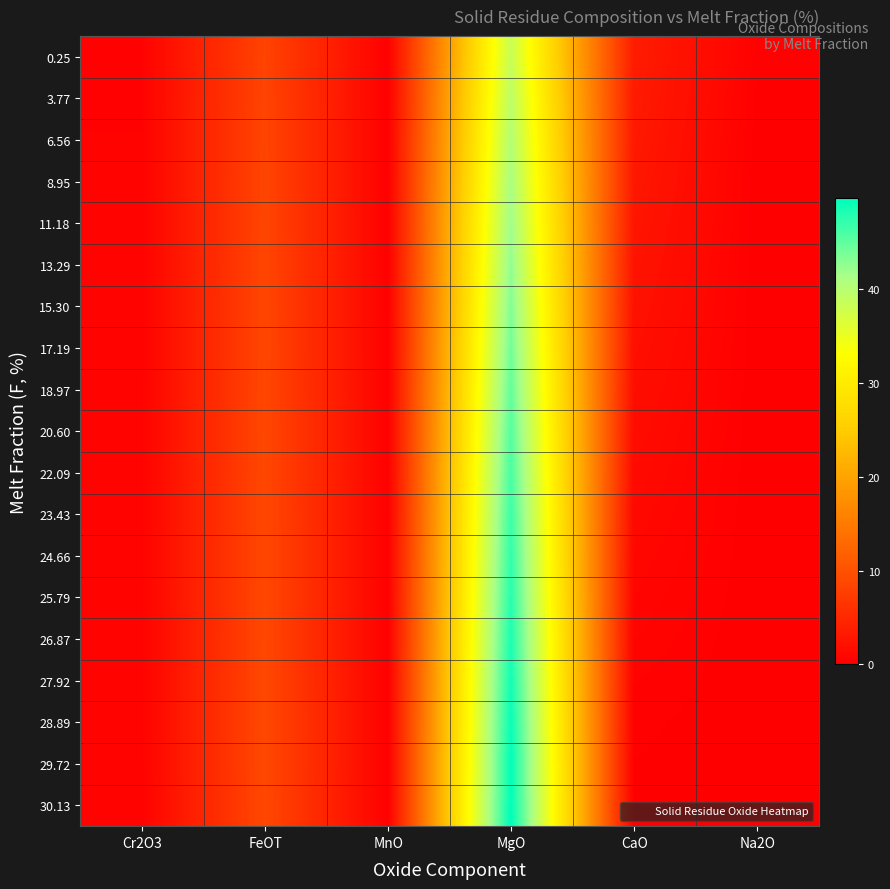

At how many categories does at least one series exceed 35?

1